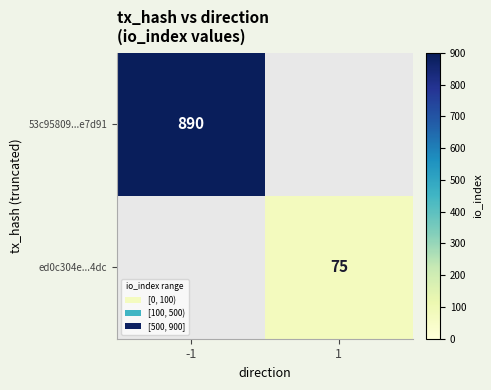

True or false: ed0c304e...4dc has a value of 75 at 1.

True